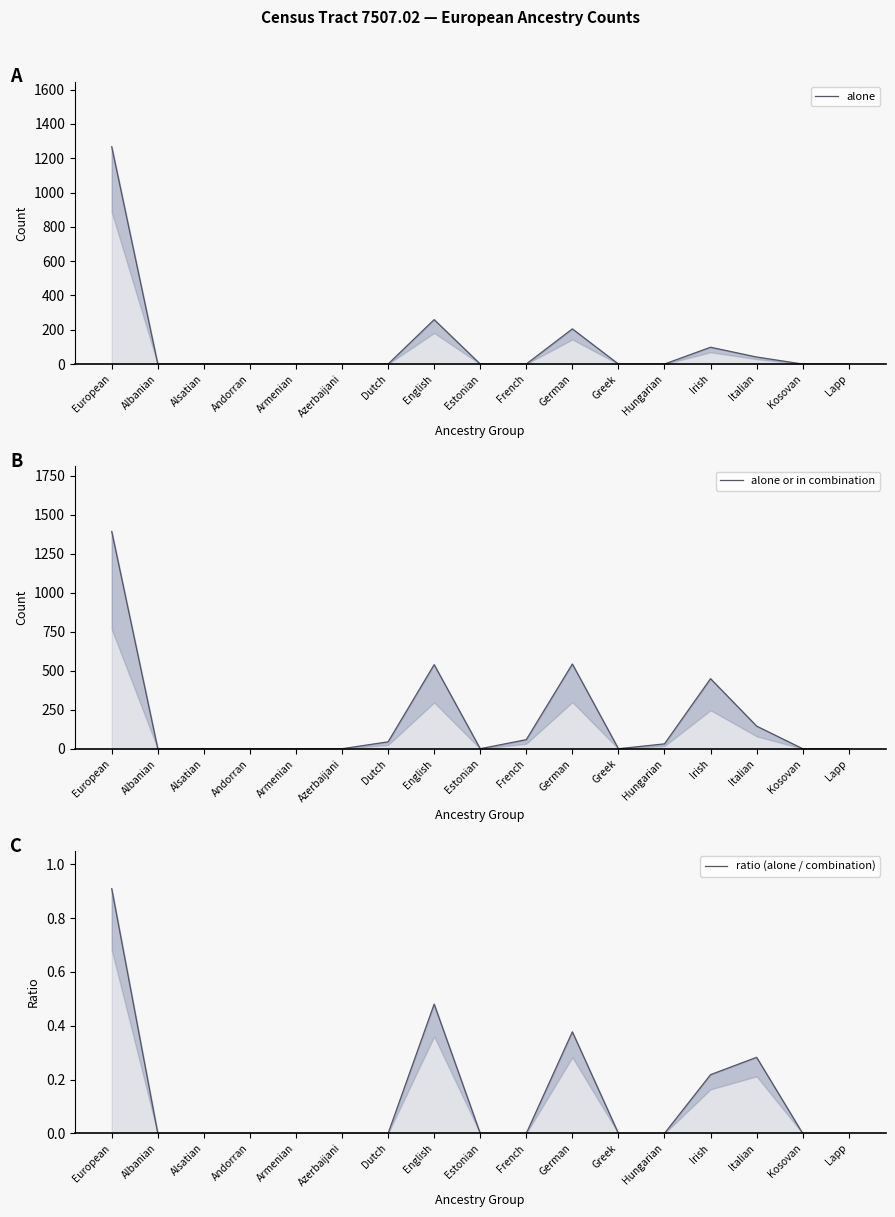

What is the label of the 14th point from the left?

Irish